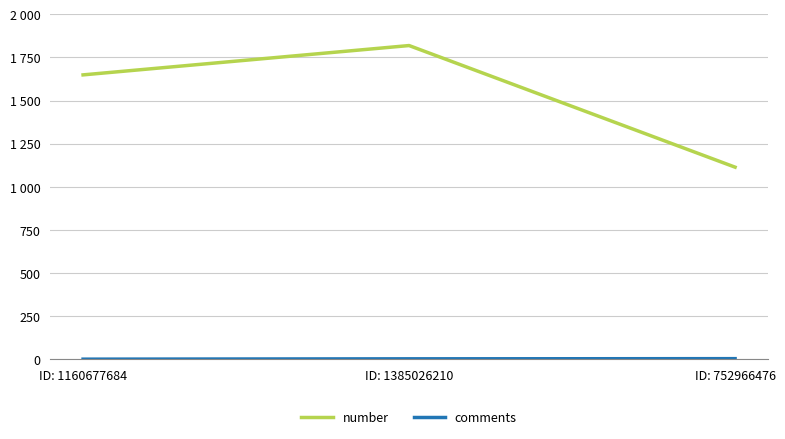

Does the chart display data point markers on the line(s)?

No